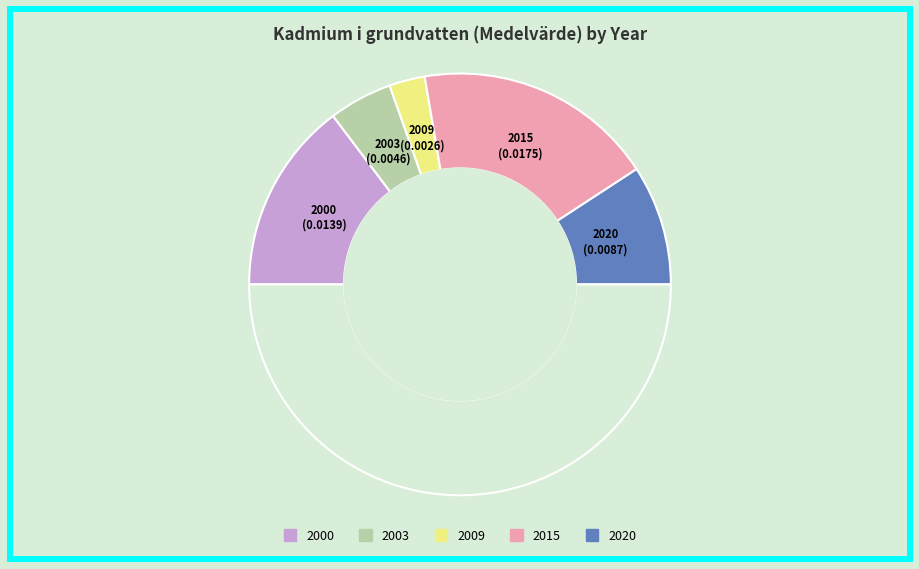

Count the number of slices in the pie.

6